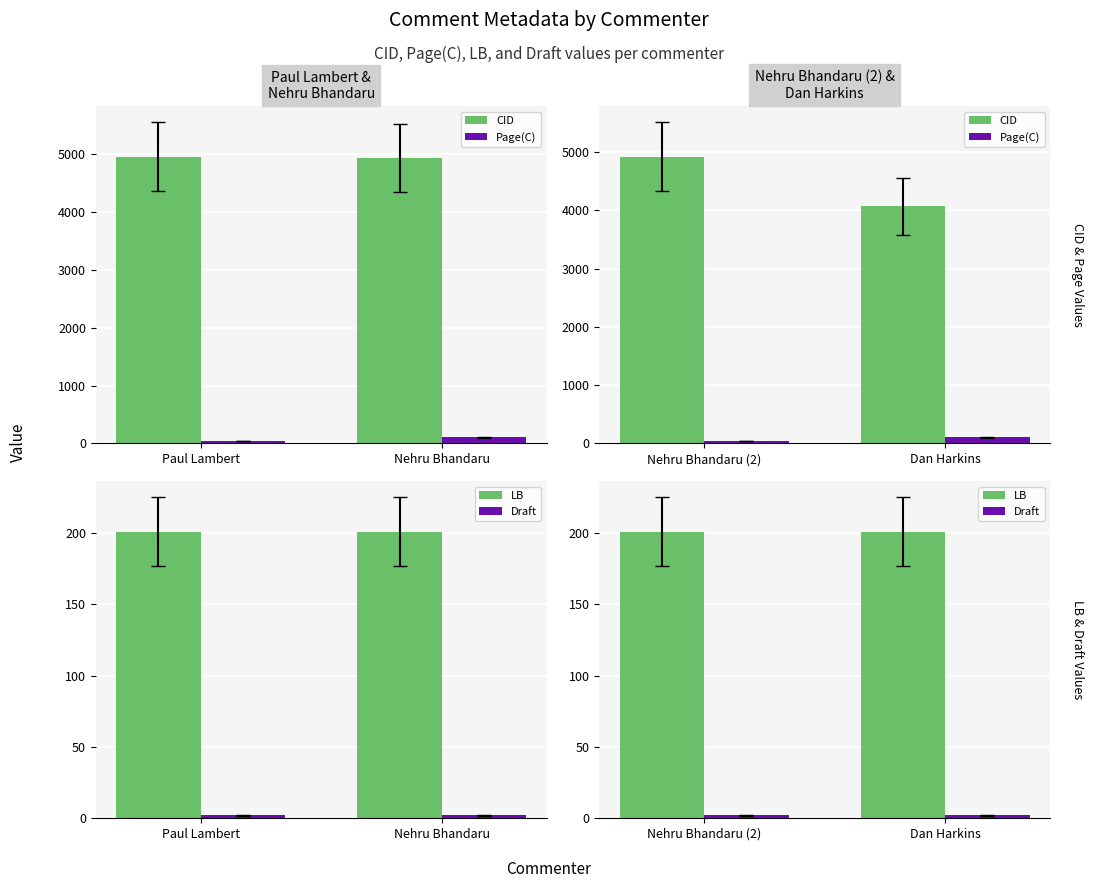

List the series in order of their peak value, highest first.

CID, LB, Page(C), Draft